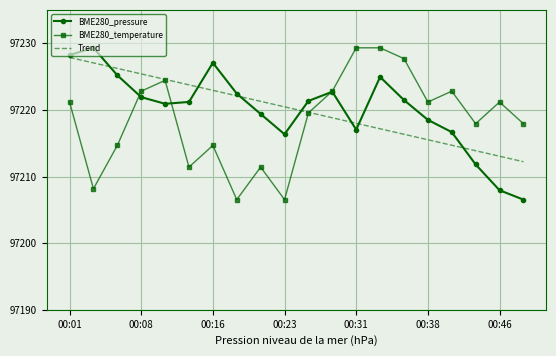

What is the sum of all BME280_pressure values?

1944400.9